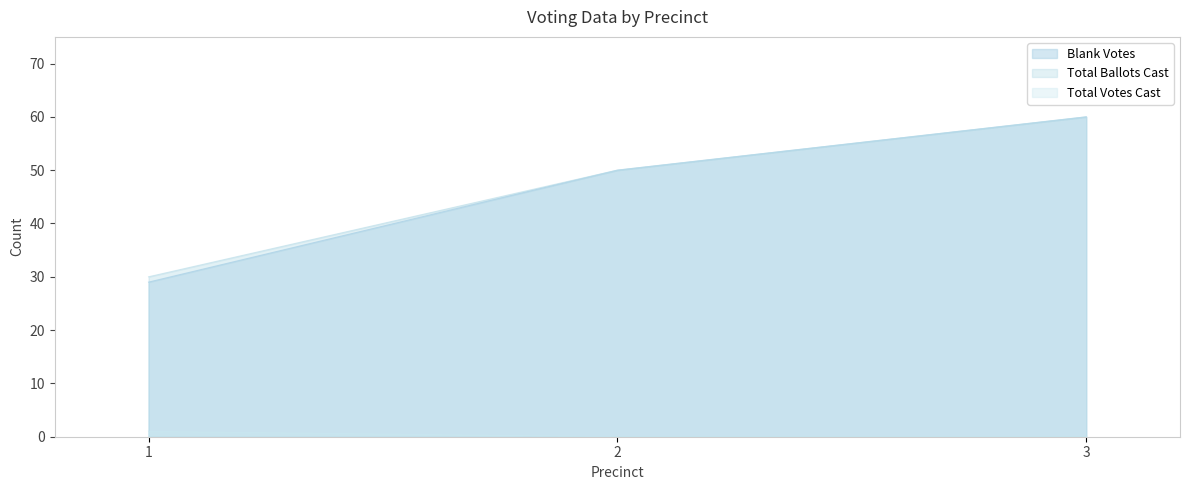

Which has a higher value, 2 or 3?

3